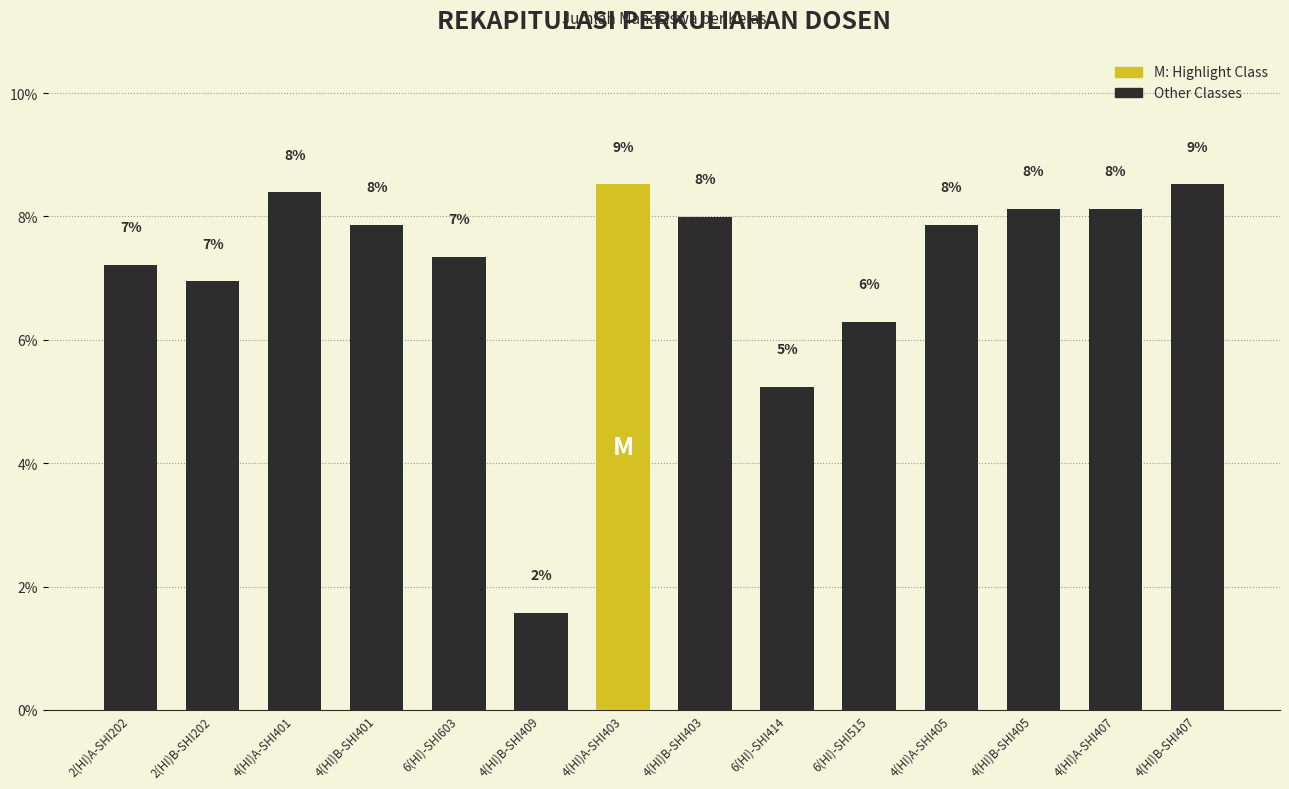

What is the greatest value displayed?

8.5